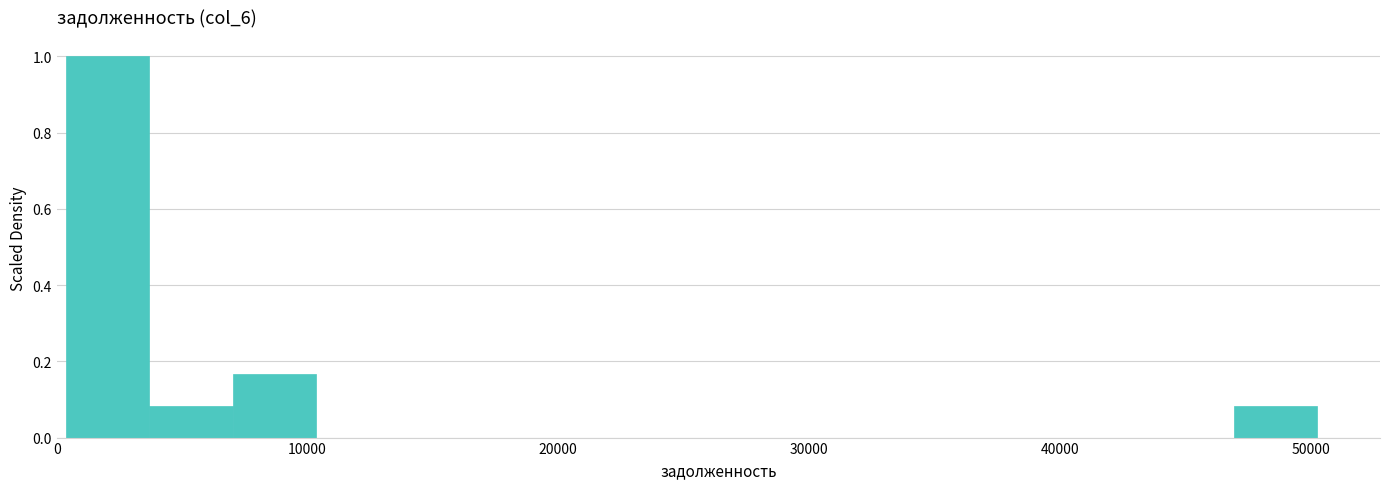

Read against the x-axis, roughly where is the centre of the tallest bar?

2000